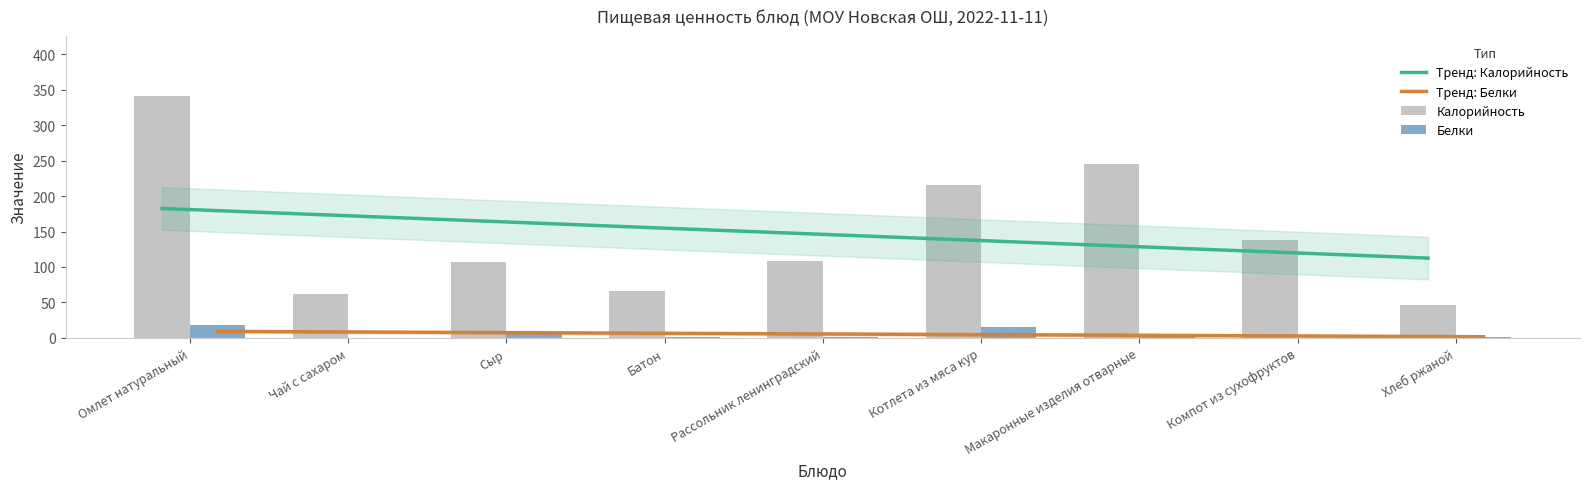

Which has a higher value, Рассольник ленинградский or Омлет натуральный?

Омлет натуральный